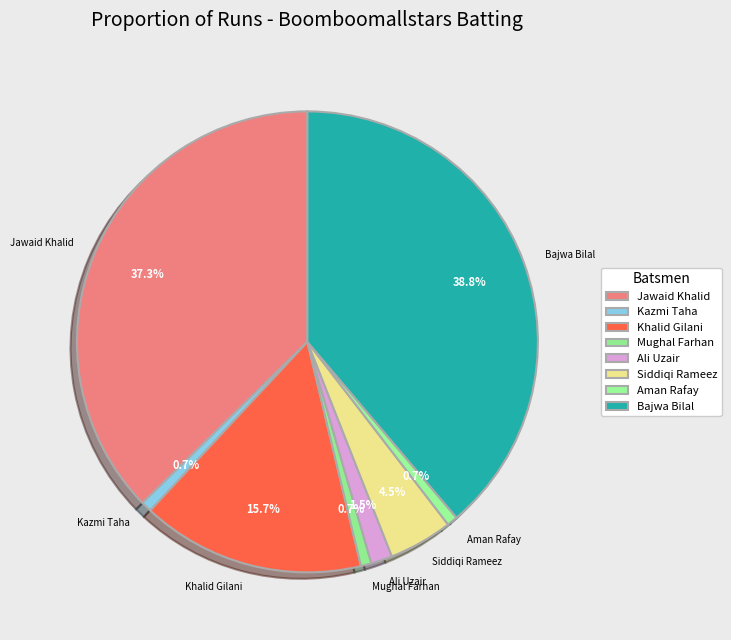

Is it true that Aman Rafay is 1% of the pie?

True